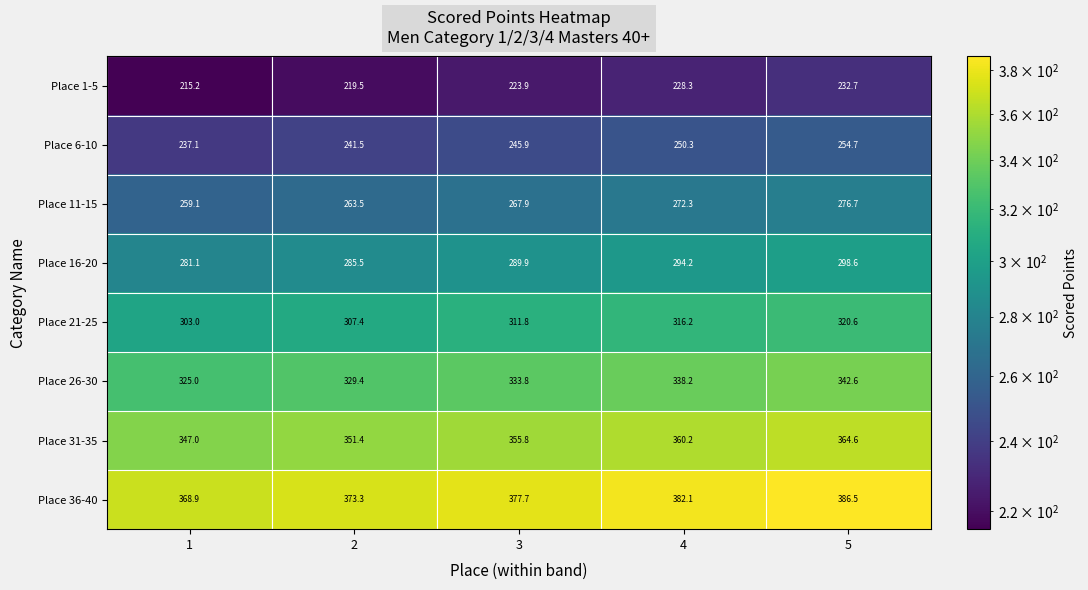

The Place 6-10 series shows 431.3 at 2. True or false?

False